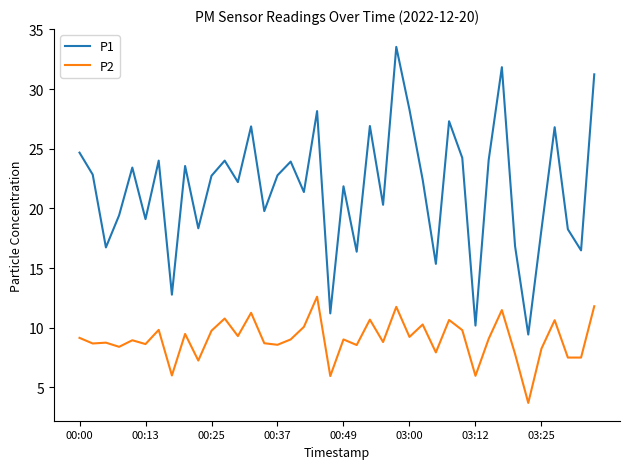

True or false: P2 and P1 intersect in this chart.

False